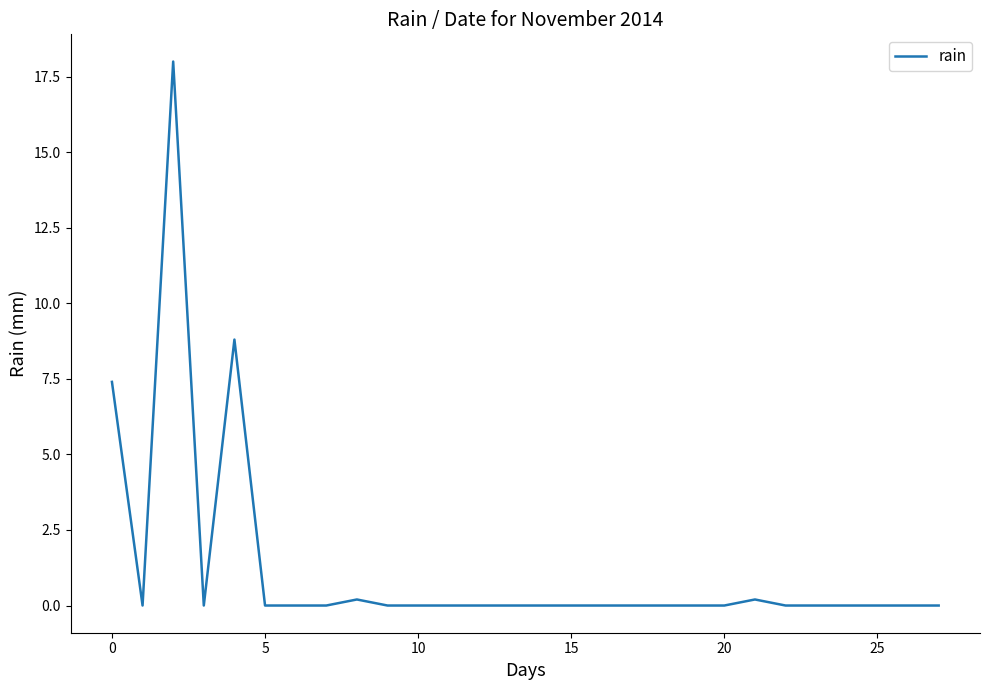

Does the chart display data point markers on the line(s)?

No